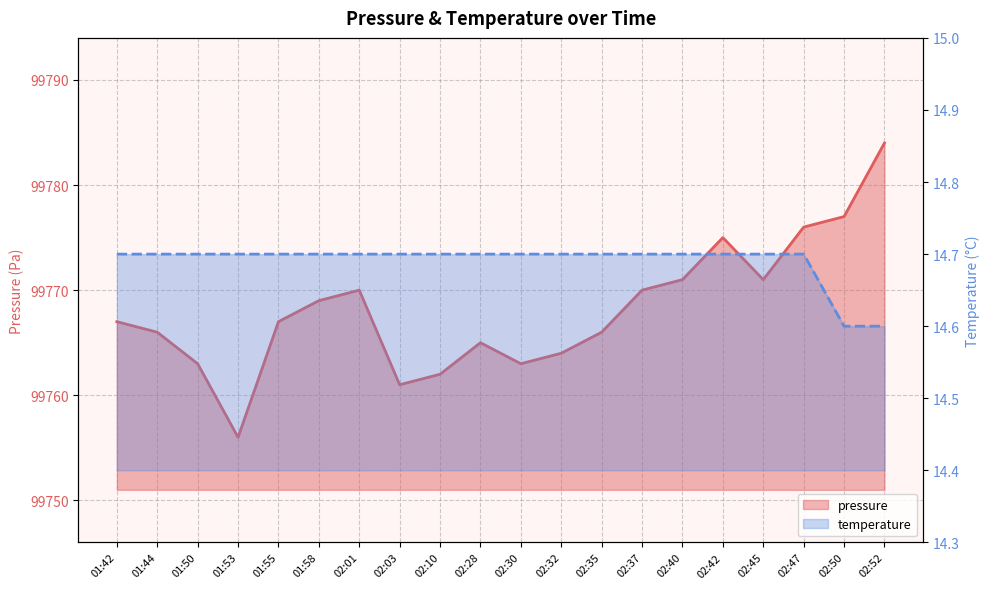

What position from the left is 02:35?

13